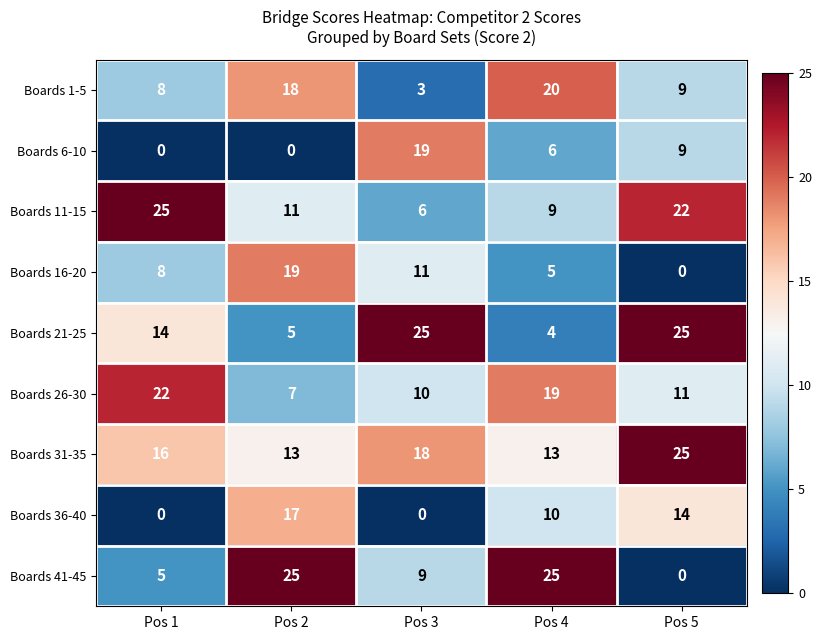

How many series are shown in this chart?

9